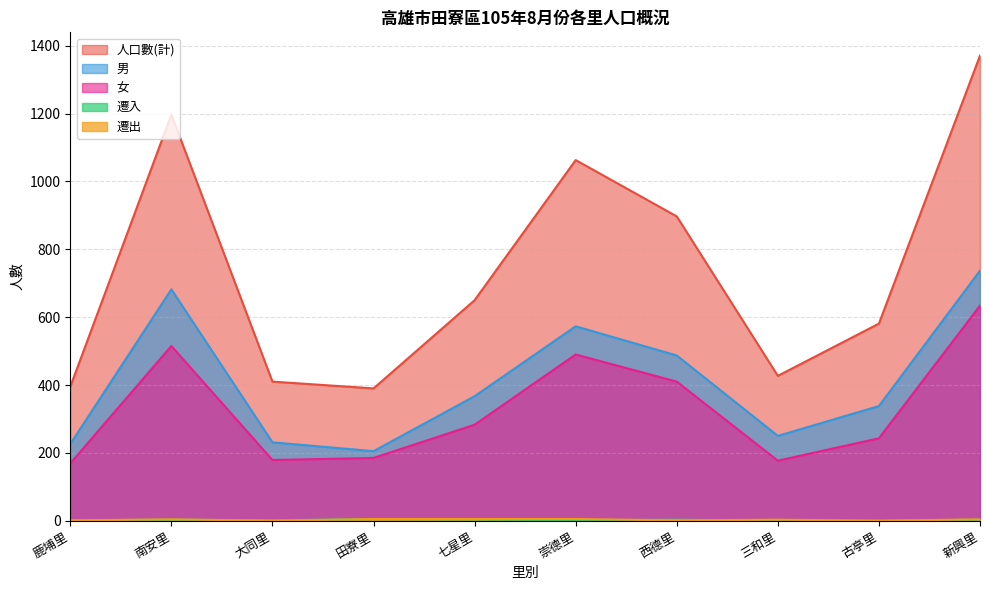

What are all the series names shown in the legend?

人口數(計), 男, 女, 遷入, 遷出